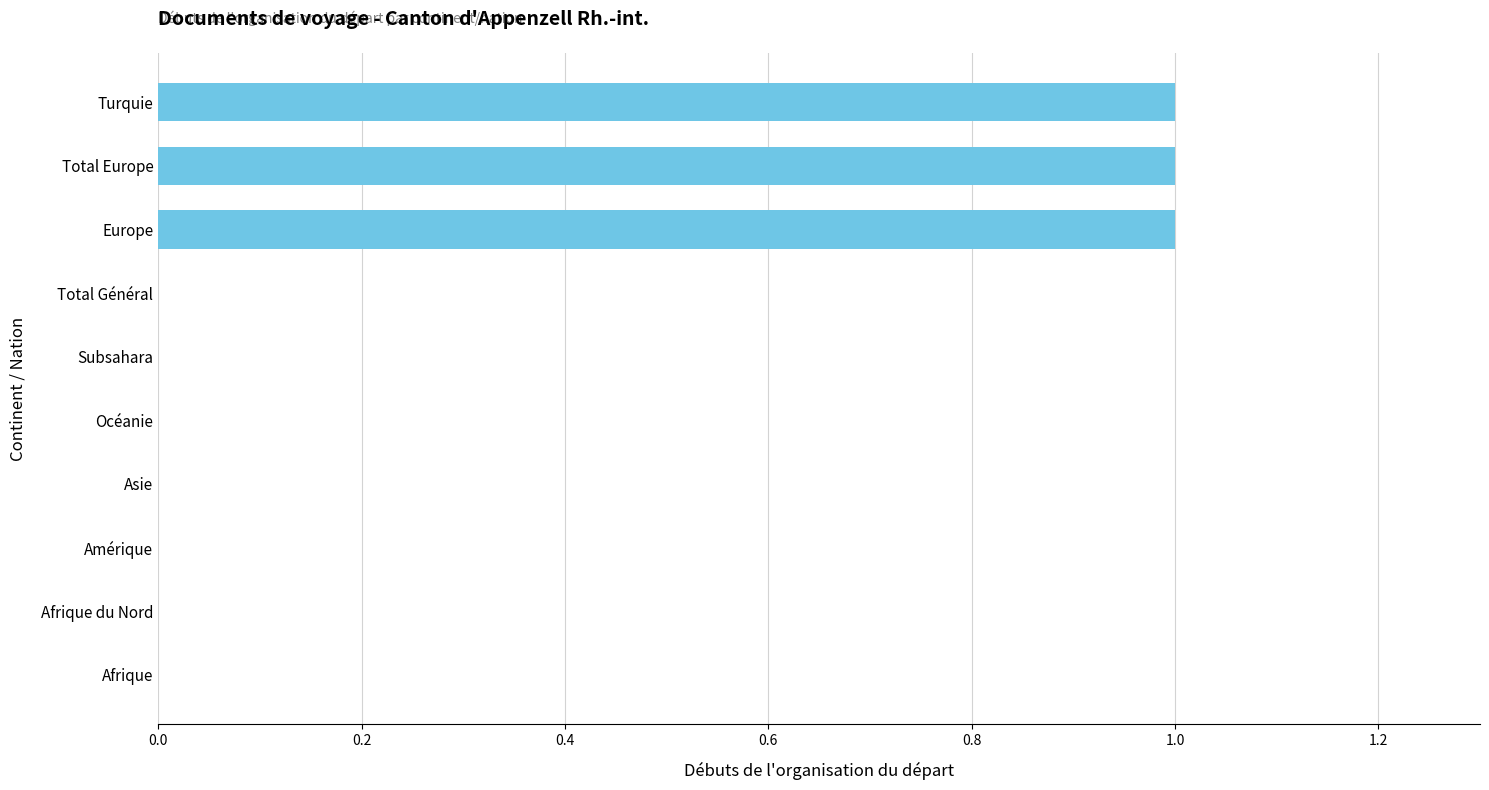

Reading top to bottom, list all the values displayed in this chart.

Turquie=1	Total Europe=1	Europe=1	Total Général=0	Subsahara=0	Océanie=0	Asie=0	Amérique=0	Afrique du Nord=0	Afrique=0